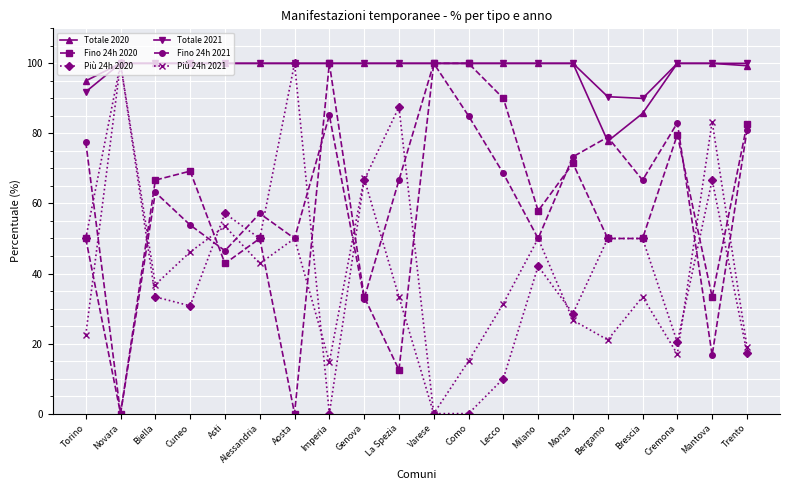

What is the difference between the highest and lowest values at Lecco?

90.0